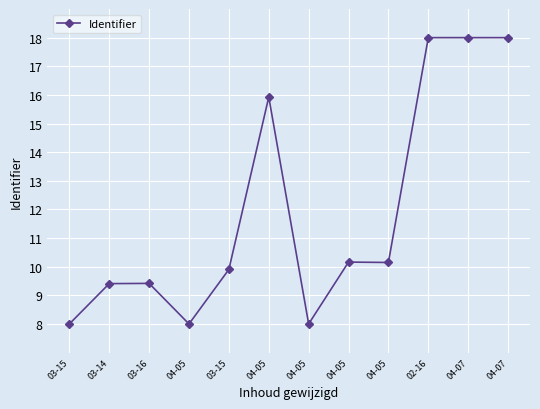

Is this an area chart (filled region under the line)?

No